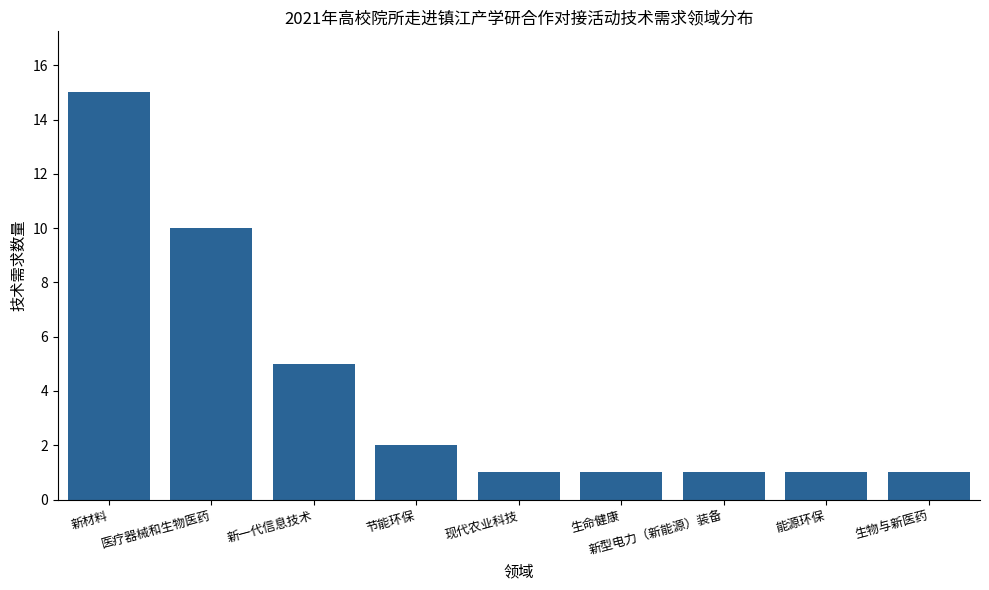

Which label corresponds to the largest value in the chart?

新材料